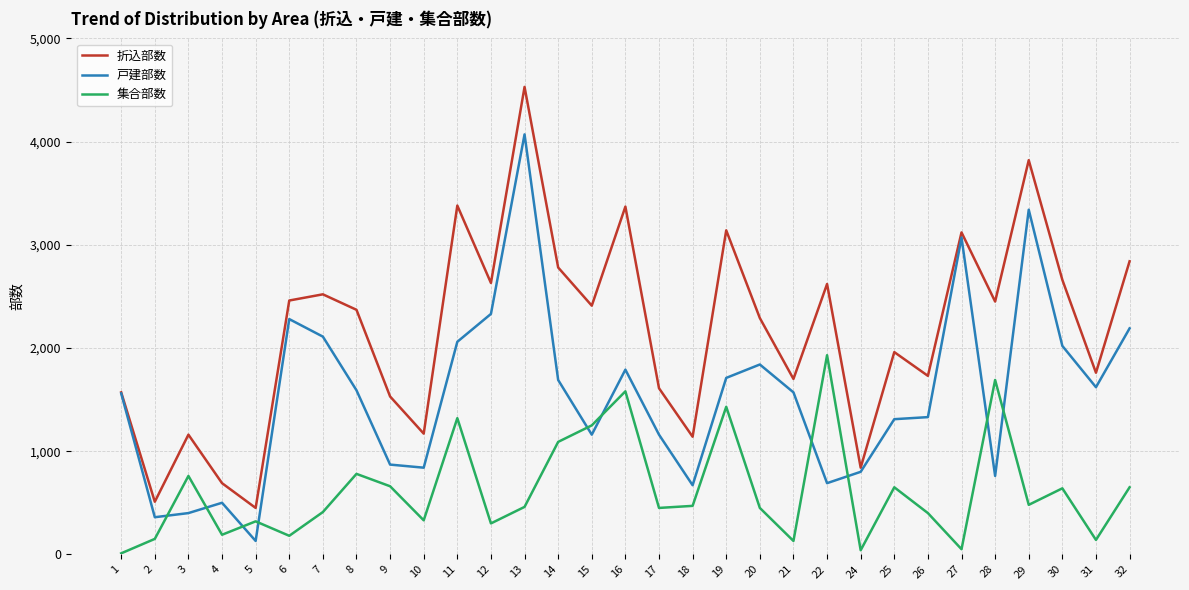

What is the spread (max minus min) of values at 3?

760